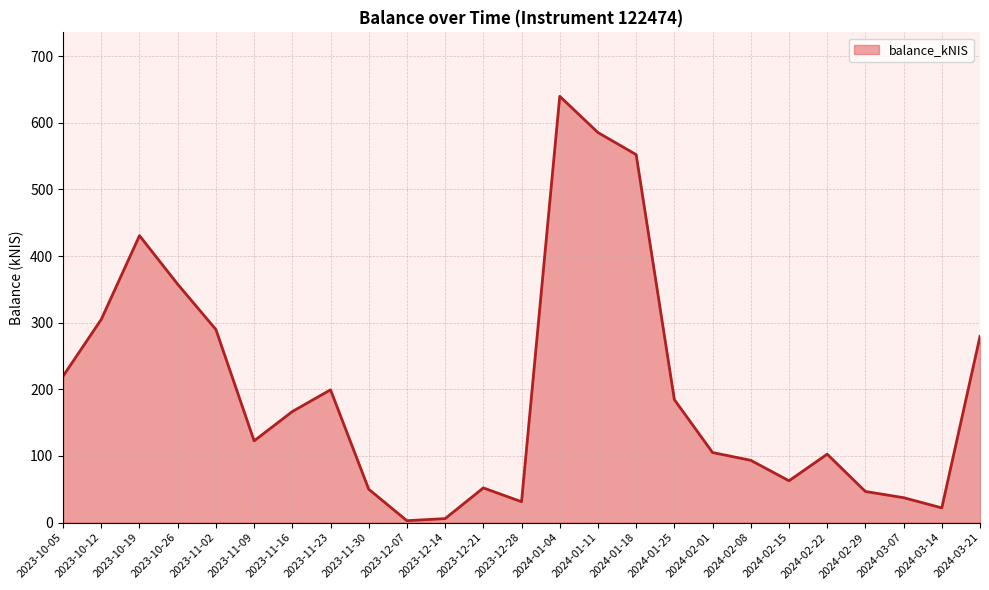

How many lines are shown in the chart?

1